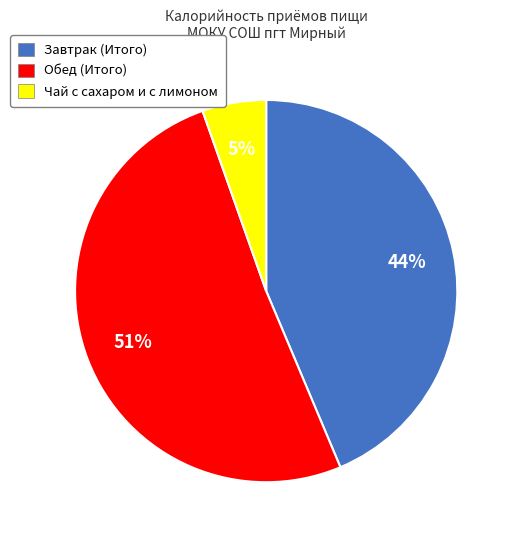

To the nearest percent, what portion does Завтрак (Итого) represent?

44%